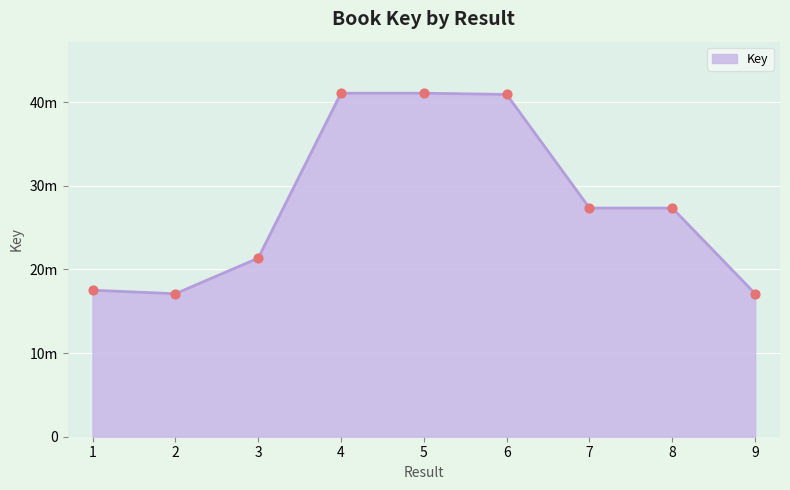

Is this an area chart (filled region under the line)?

Yes